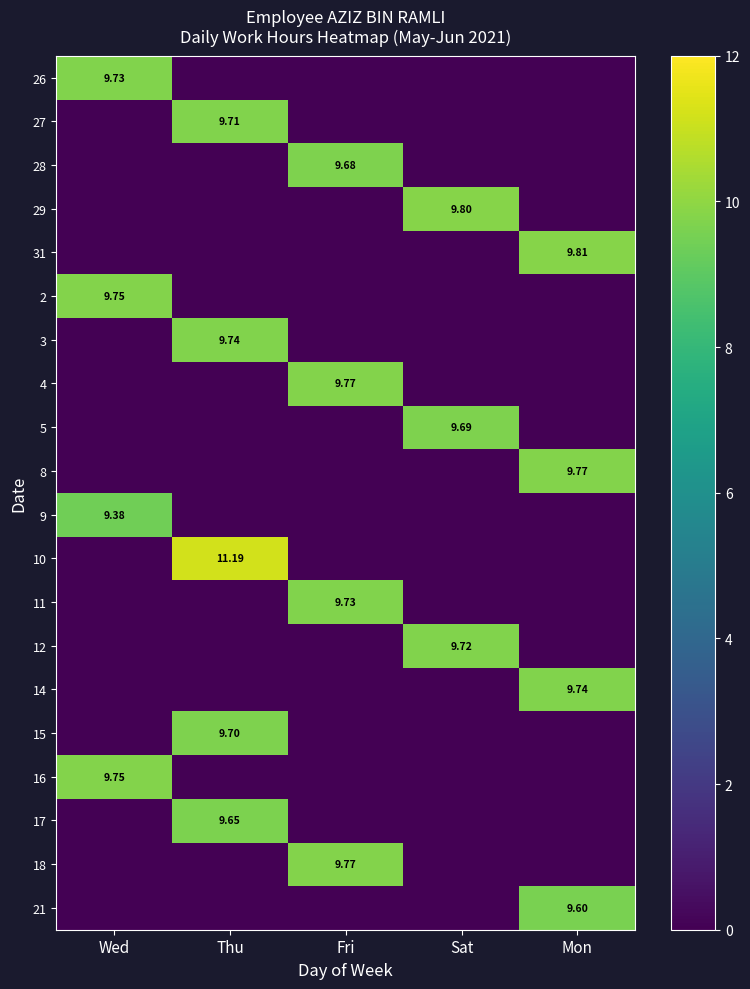

Is the value of 11 at Fri greater than the value of 29 at Sat?

No